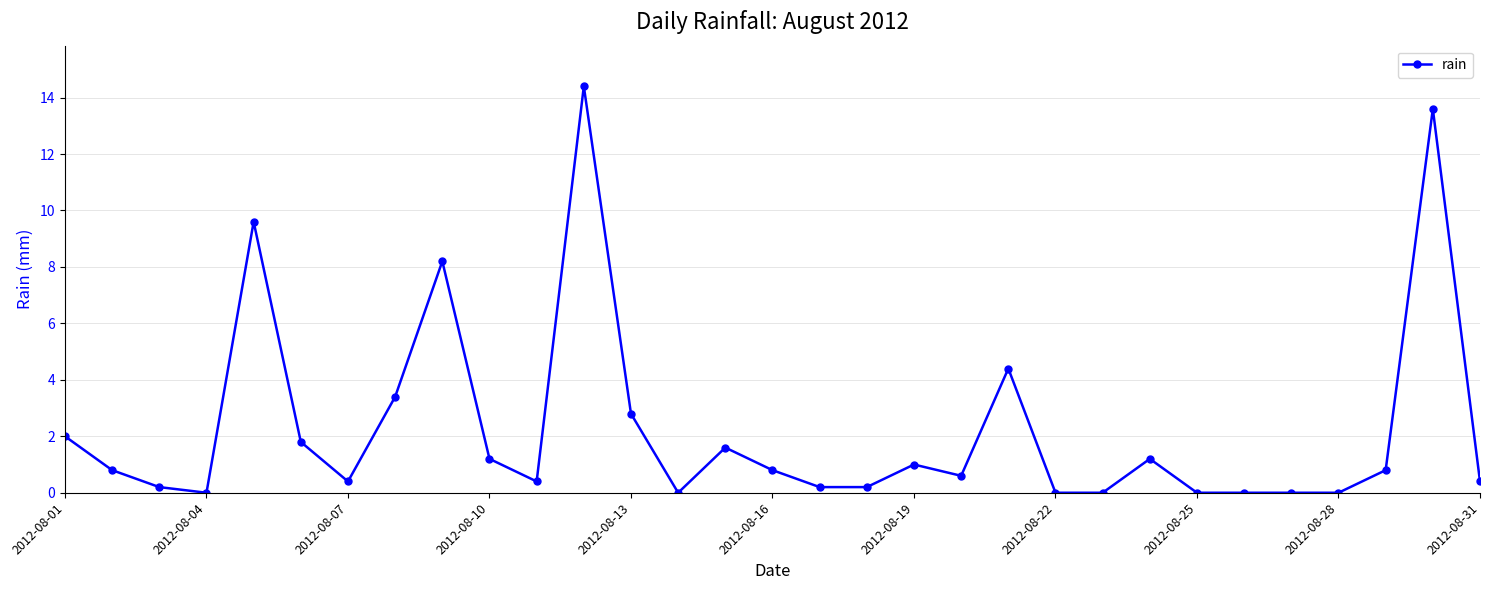

What is the maximum value shown in the chart?

14.4